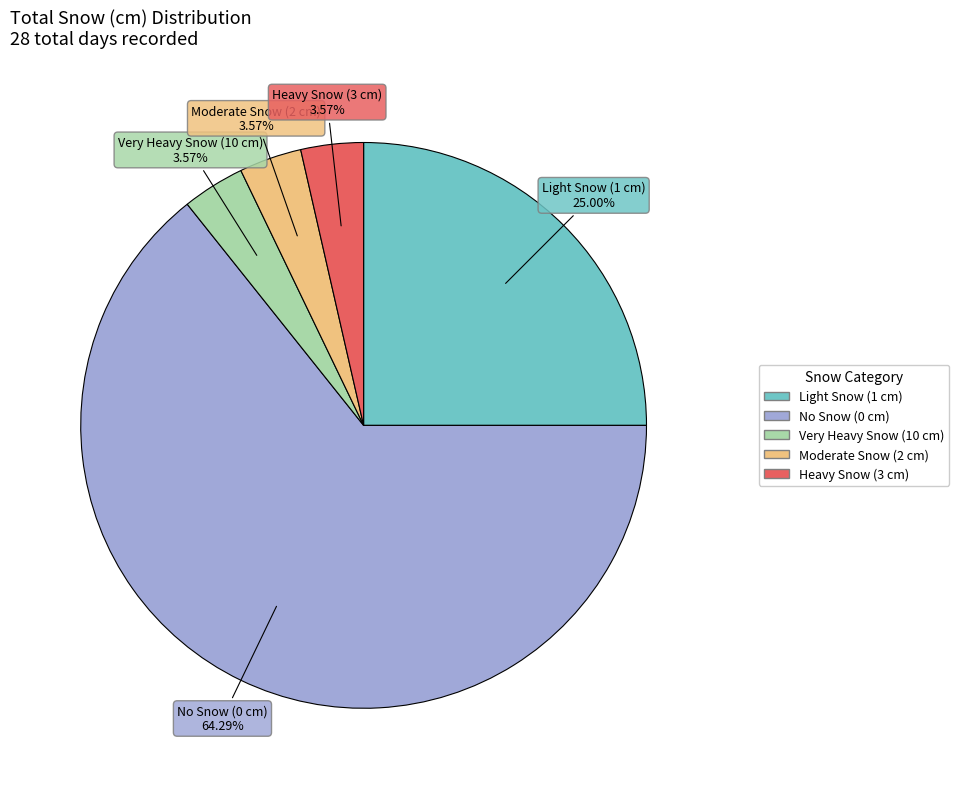

Is there a majority slice in this chart?

Yes